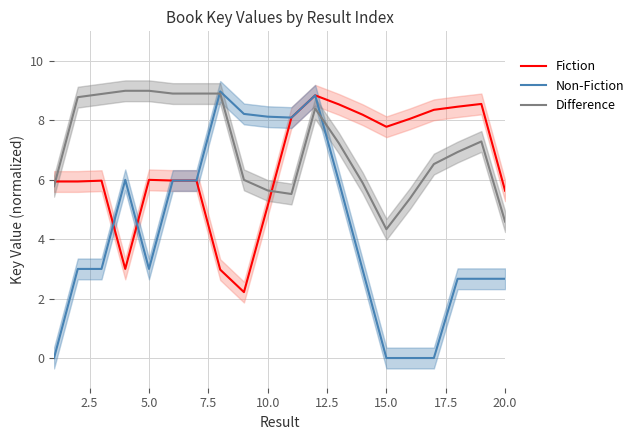

How many interior local peaks does the Non-Fiction series have?

3